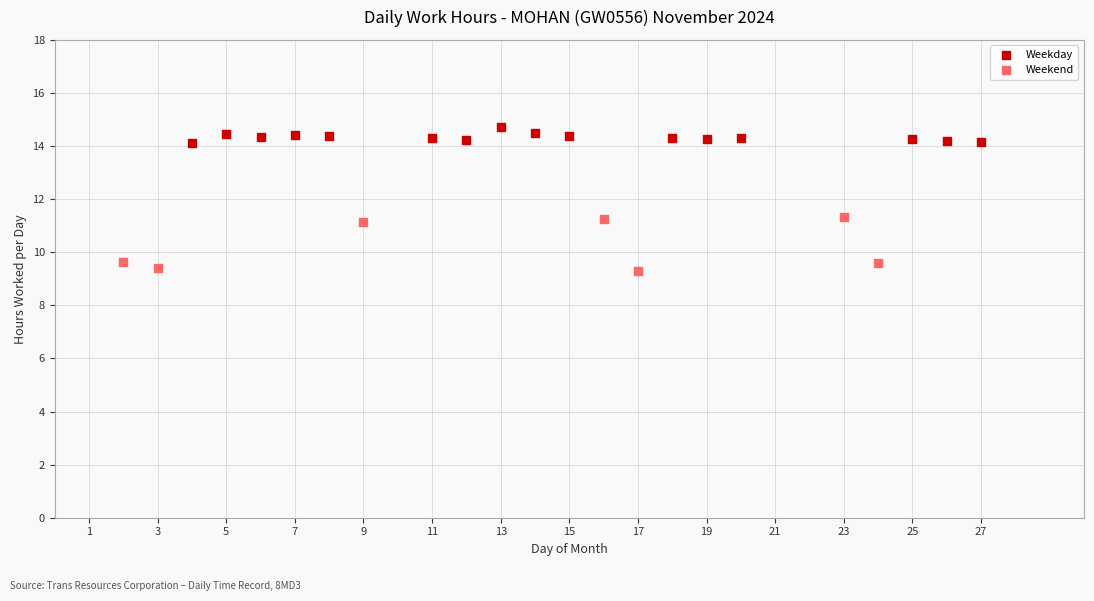

Which series contains the lowest Y value?

Weekend